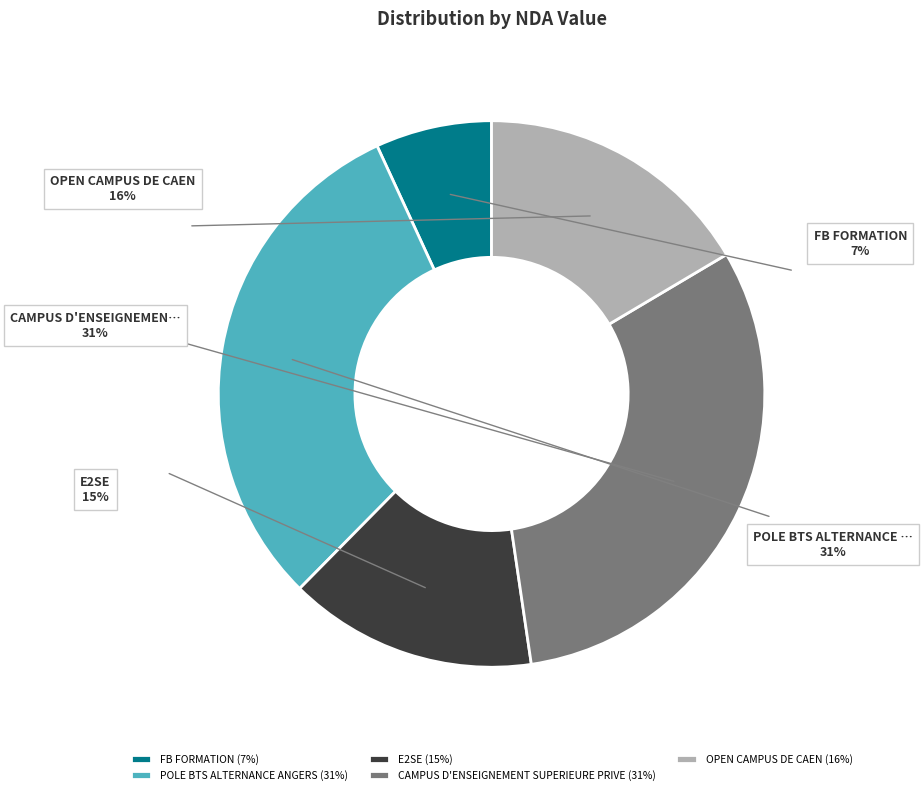

How many segments does this pie chart have?

5